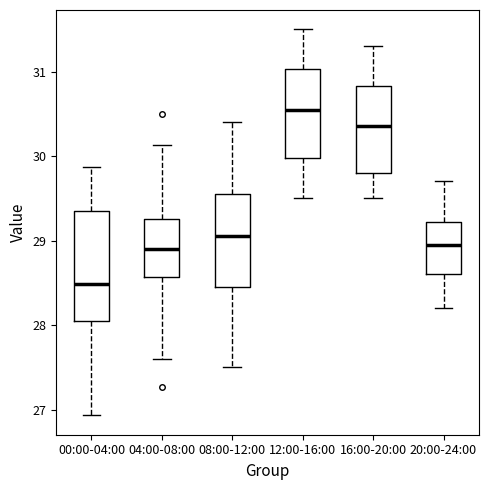

Reading left to right, read every box against the y-axis: the position of its median line, the range the box covers, and the ends of its whiskers. The values are not printed on the chart, so give them approximately, as read against the axis.

00:00-04:00: median 28.5, box 28.1 to 29.3, whiskers 26.9 to 29.9
04:00-08:00: median 28.9, box 28.6 to 29.3, whiskers 27.6 to 30.1
08:00-12:00: median 29.1, box 28.5 to 29.6, whiskers 27.5 to 30.4
12:00-16:00: median 30.6, box 30.0 to 31.0, whiskers 29.5 to 31.5
16:00-20:00: median 30.4, box 29.8 to 30.8, whiskers 29.5 to 31.3
20:00-24:00: median 29.0, box 28.6 to 29.2, whiskers 28.2 to 29.7